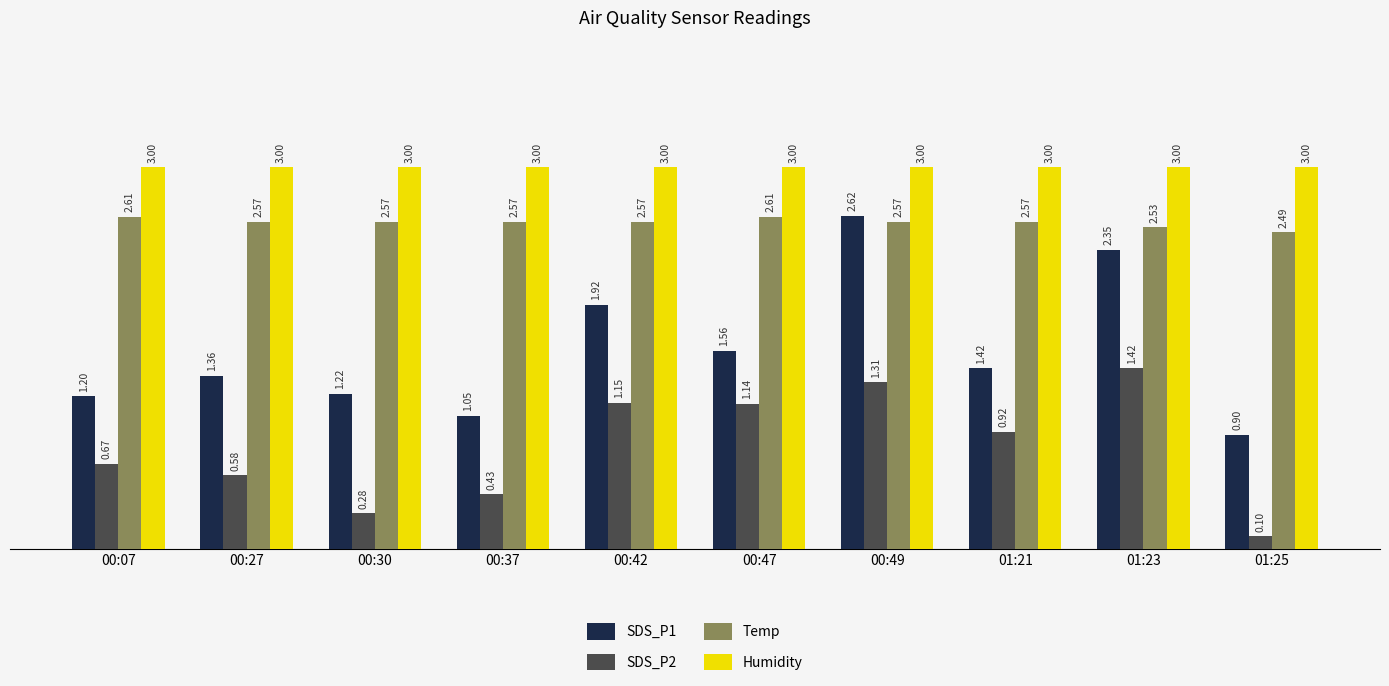

Count the Temp values in the range 2 to 3.

10